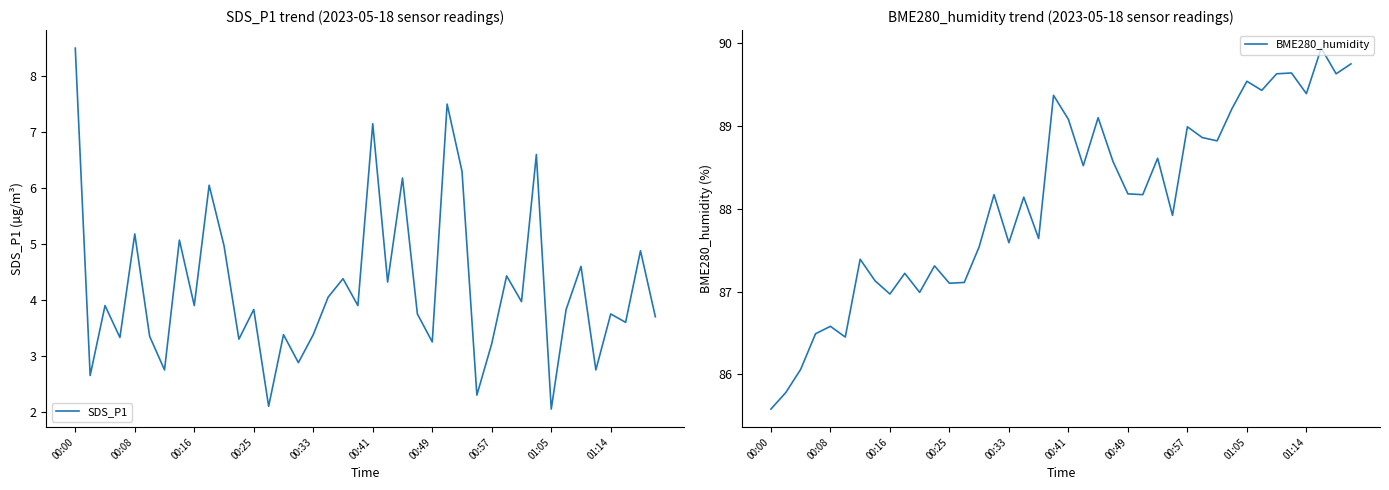

In BME280_humidity, how many points are lower than both neighbors (excluding endpoints)?

13